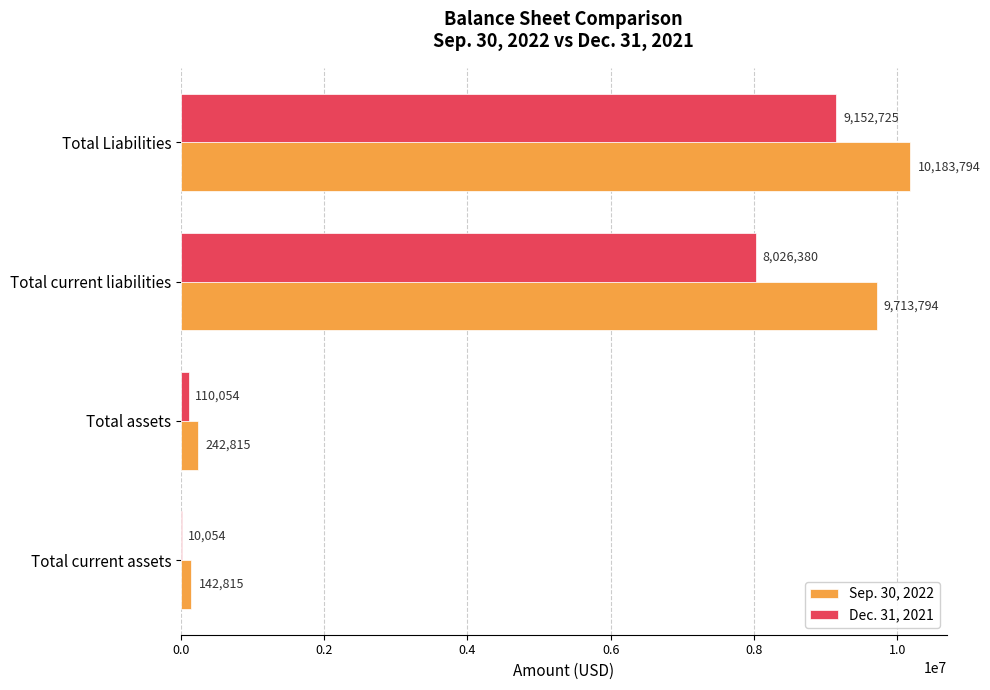

What is the total value across all series at Total current liabilities?

17740174